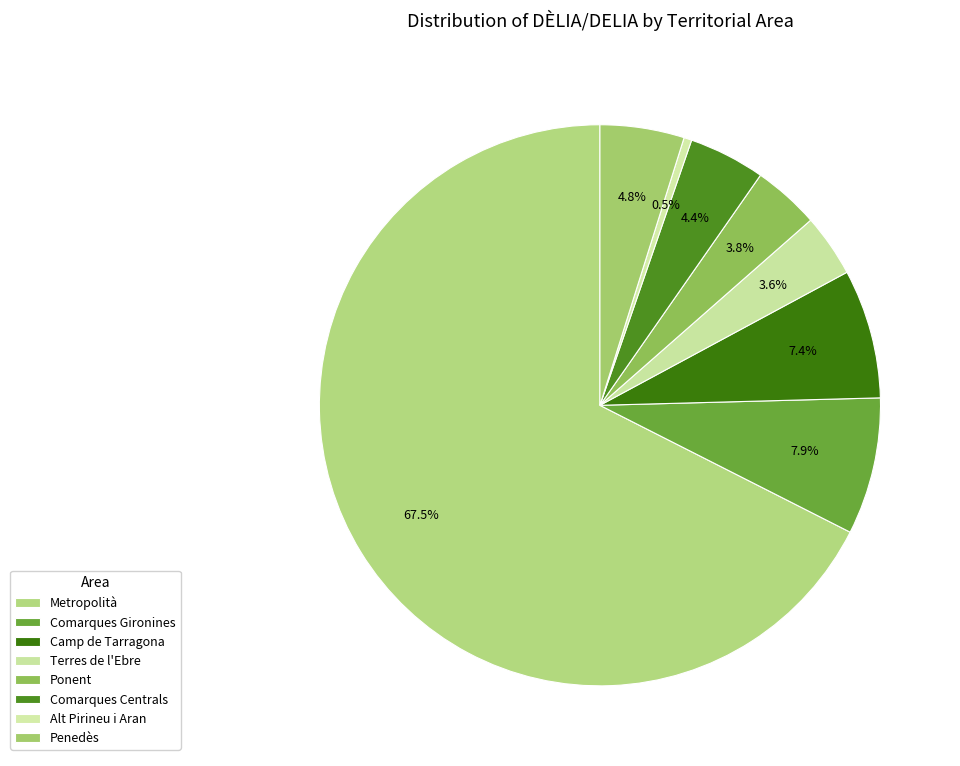

What is the total percentage of Camp de Tarragona and Comarques Gironines?

15.3%